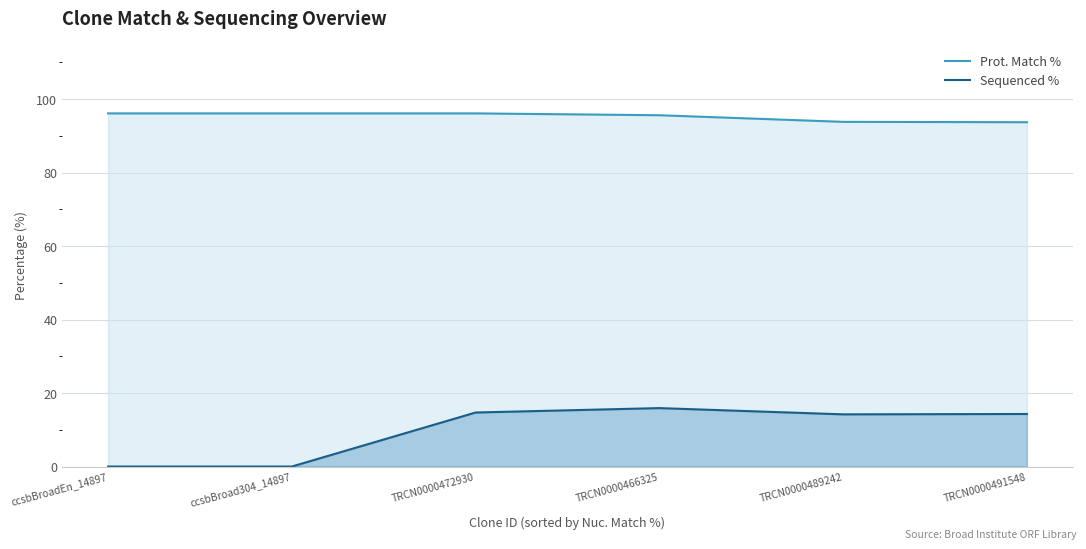

What is the label of the 1st point from the left?

ccsbBroadEn_14897